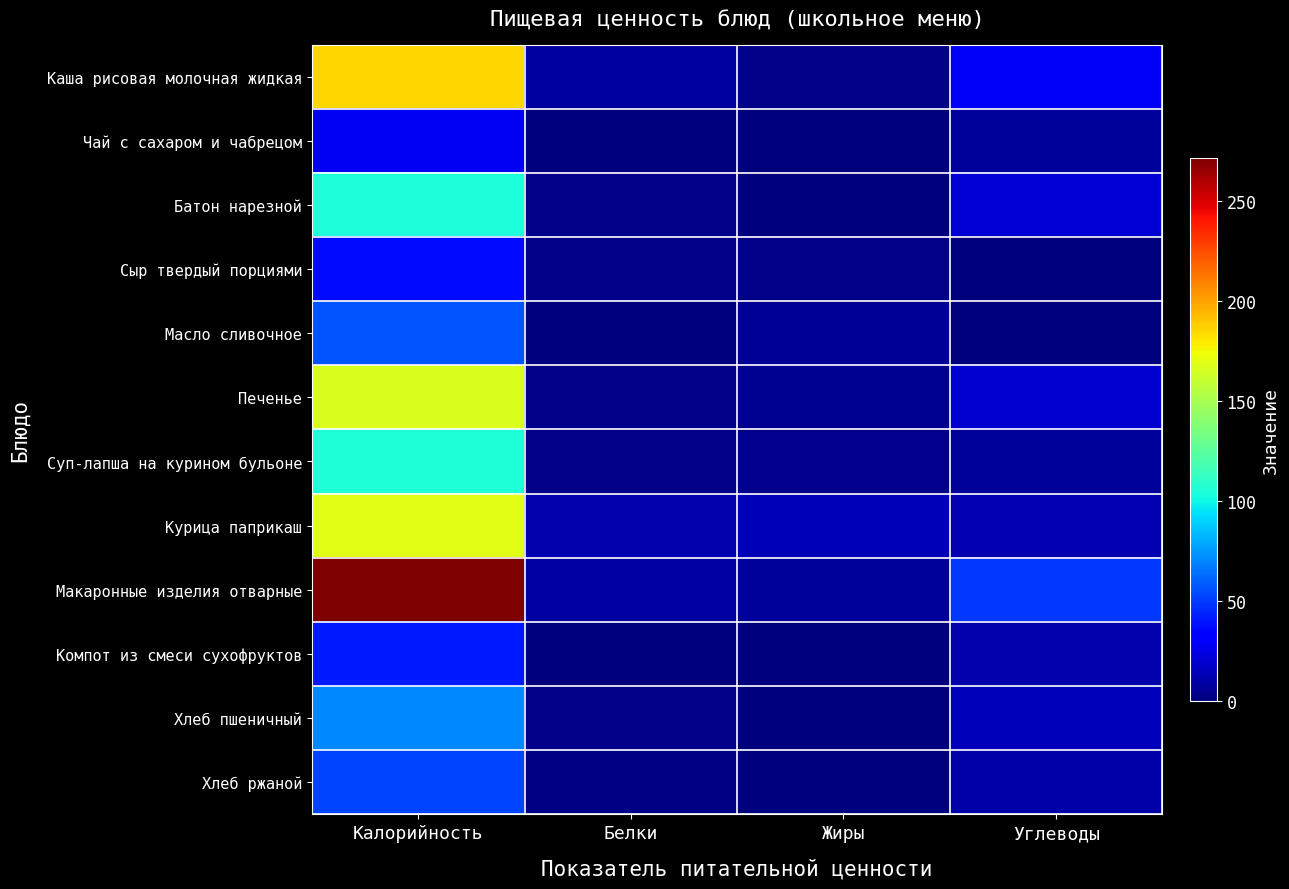

Which series changed the most between Белки and Жиры?

Масло сливочное